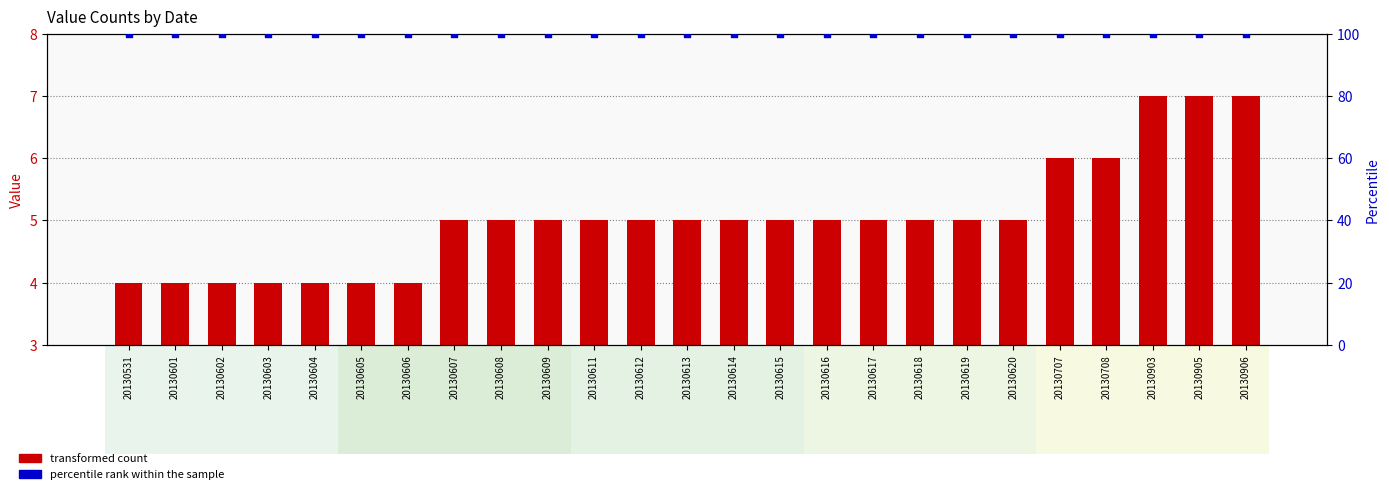

What are all the series names shown in the legend?

transformed count, percentile rank within the sample